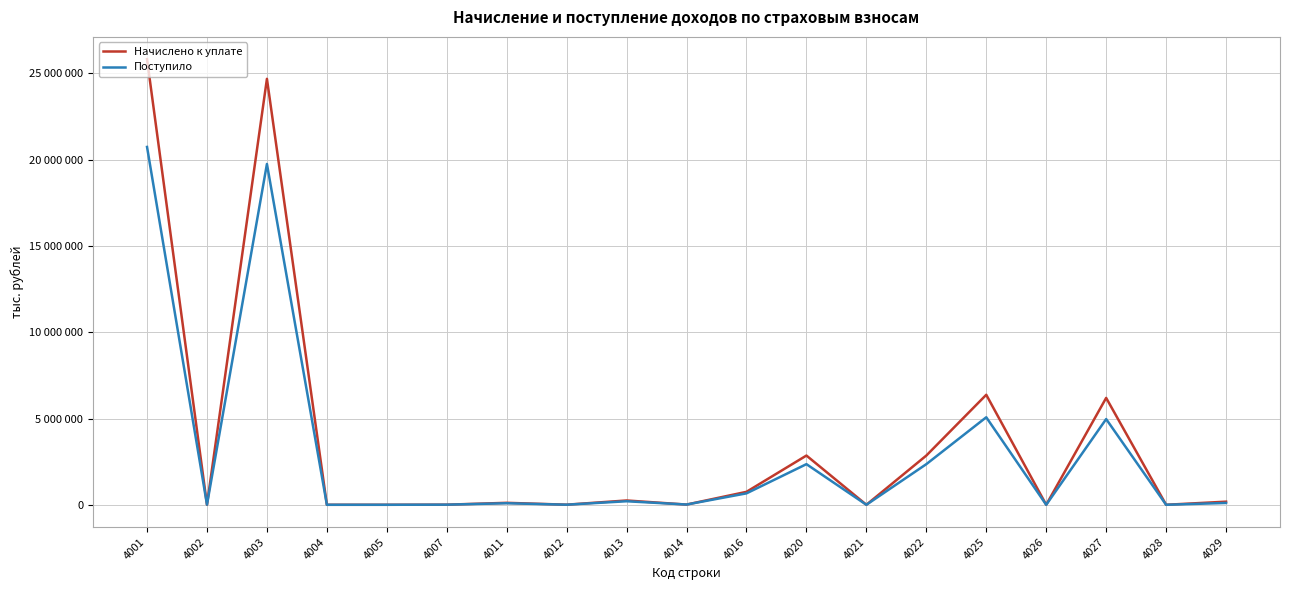

How many interior local valleys does the Поступило series have?

7